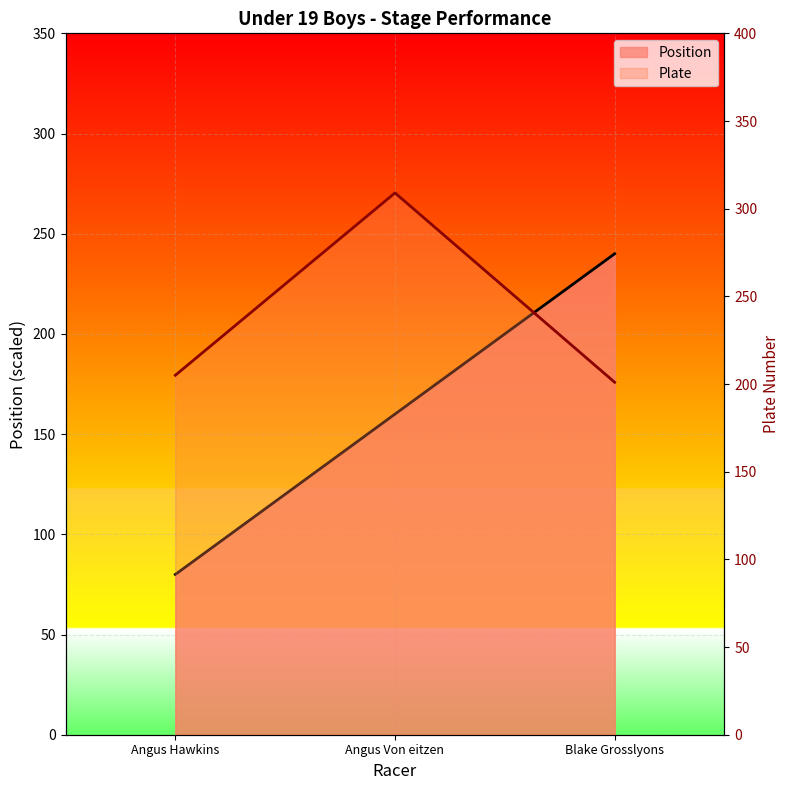

Which category has the highest value across all series?

Angus Von eitzen